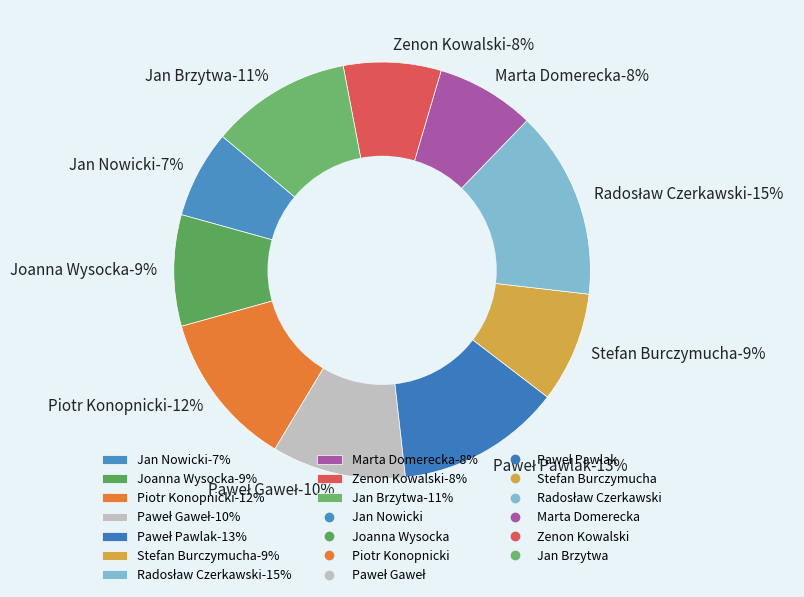

To the nearest percent, what is the difference between the largest and smallest slice percentages?

8%